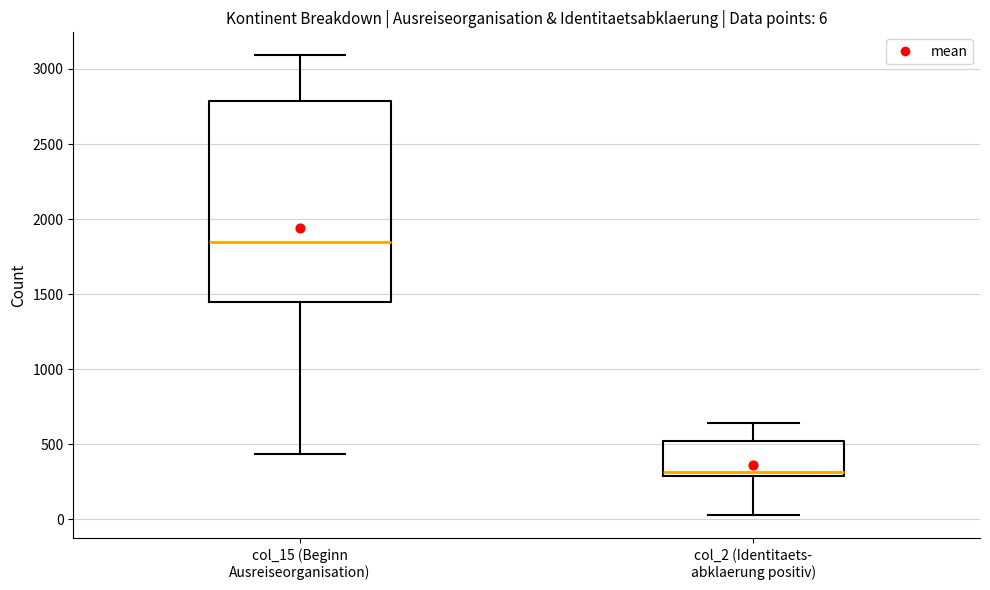

Comparing the boxes themselves (not the whiskers), which one is the tallest?

col_15 (Beginn Ausreiseorganisation)